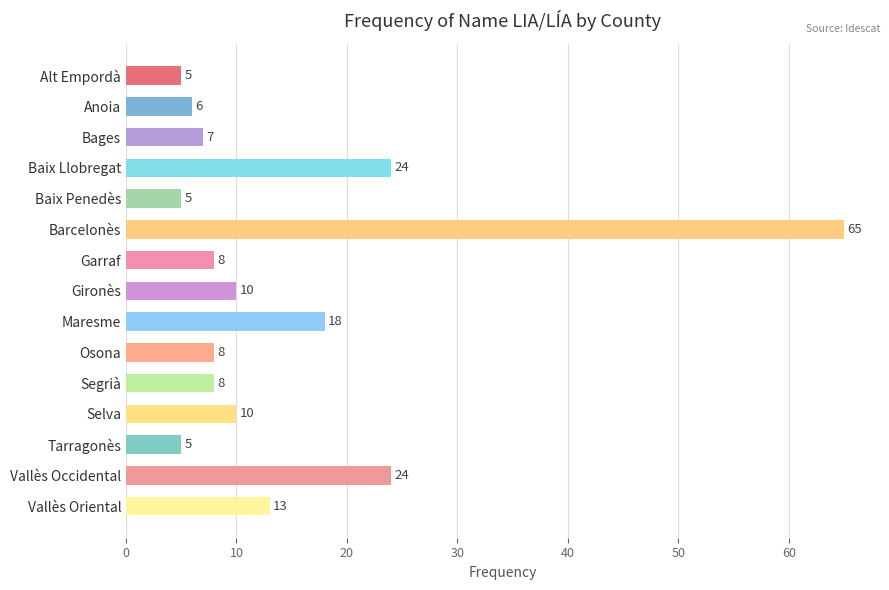

What is the smallest value displayed?

5